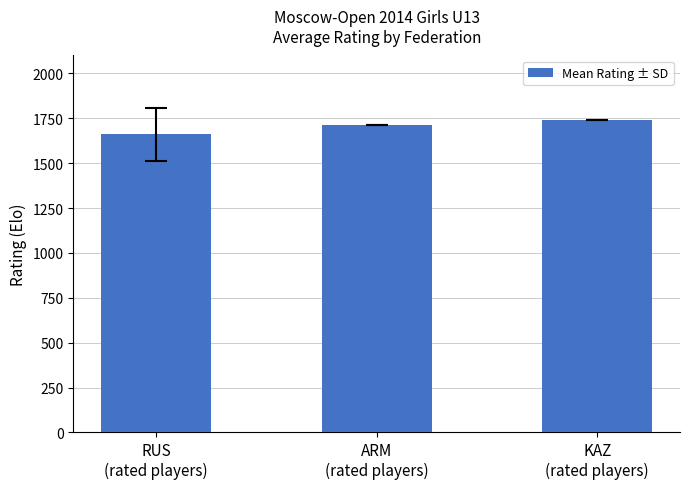

What is the change in value from ARM
(rated players) to KAZ
(rated players)?

+33.0